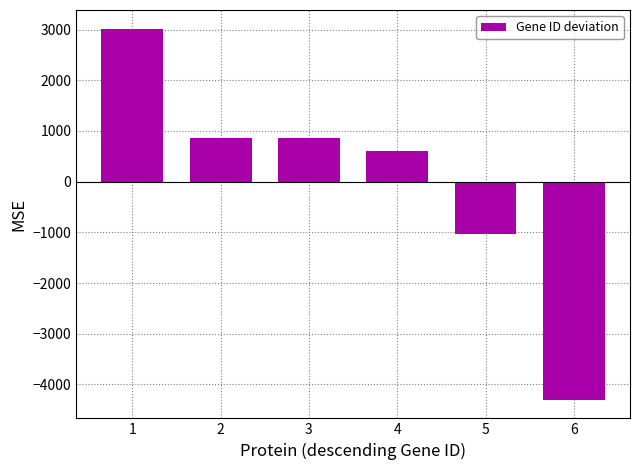

Where is the data nearest to the value -641?

5